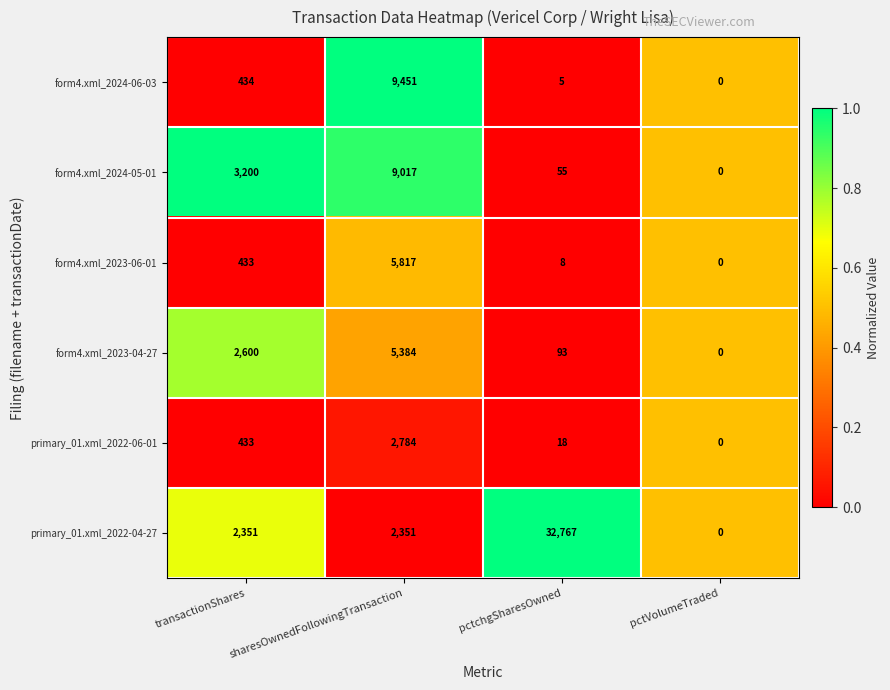

Which series has the largest total across all categories?

primary_01.xml_2022-04-27